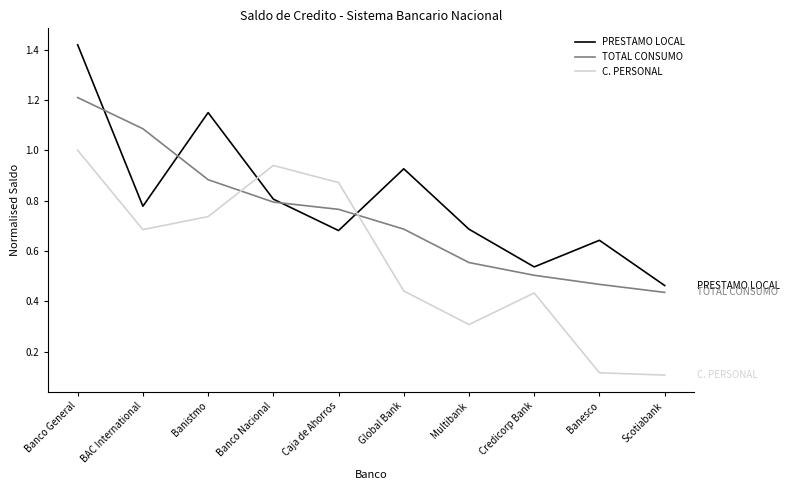

At which category is the sum across all series the highest?

Banco General